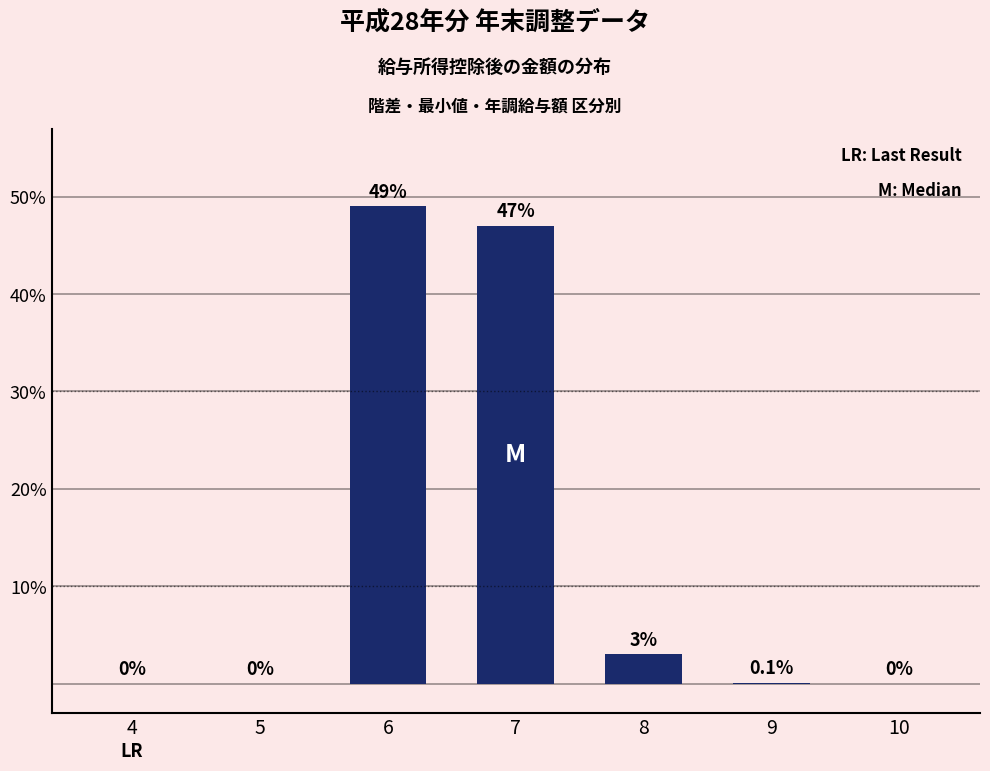

Reading left to right, what are all the values shown in this chart?

4=0.0	5=0.0	6=49.0	7=47.0	8=3.0	9=0.1	10=0.0